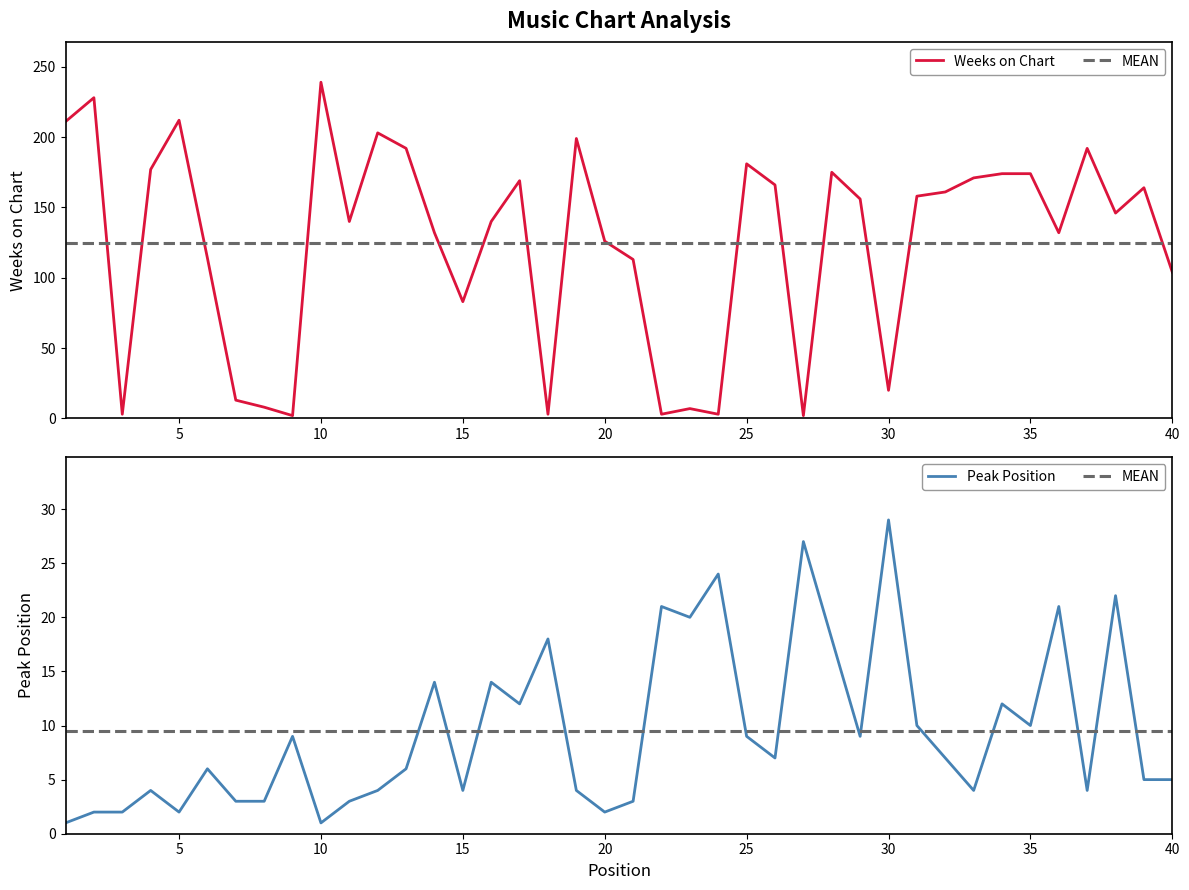

What are all the series names shown in the legend?

Weeks on Chart, Peak Position